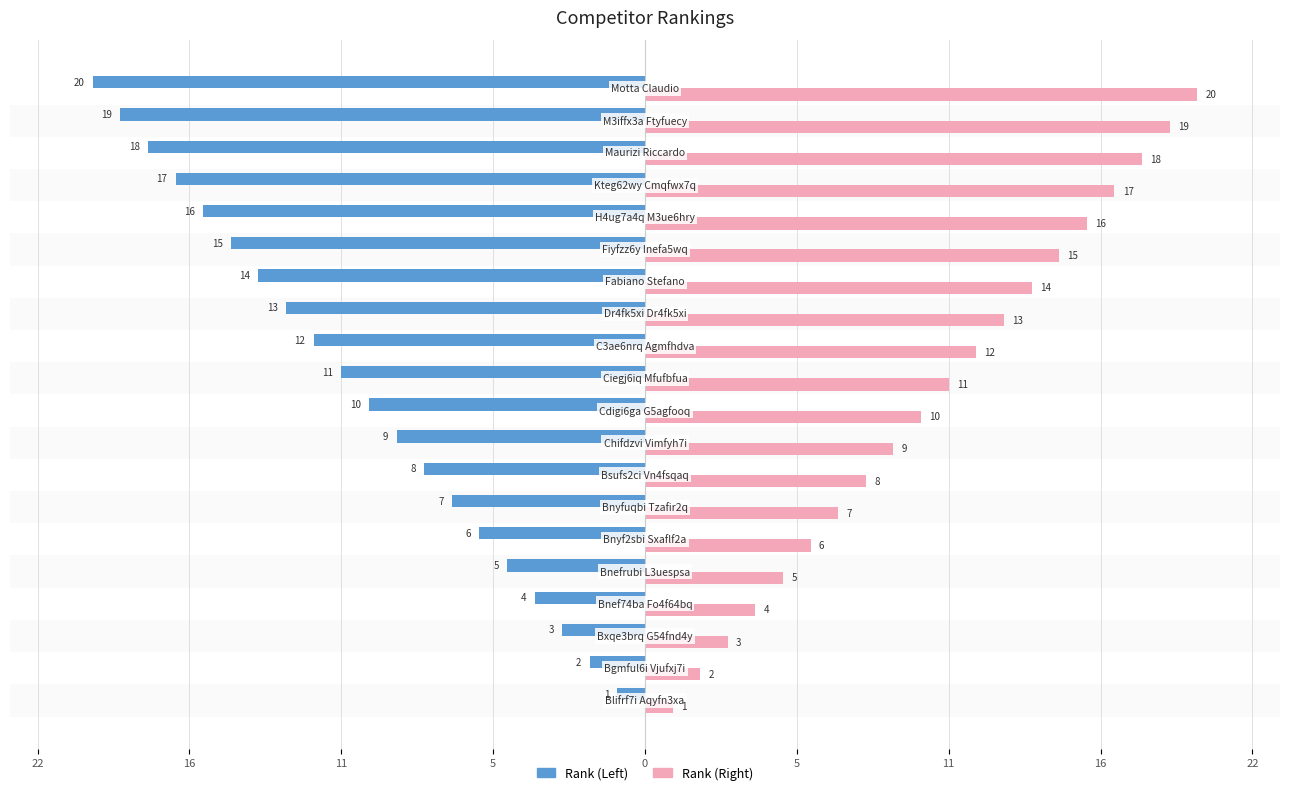

What are all the series names shown in the legend?

Rank (Left), Rank (Right)